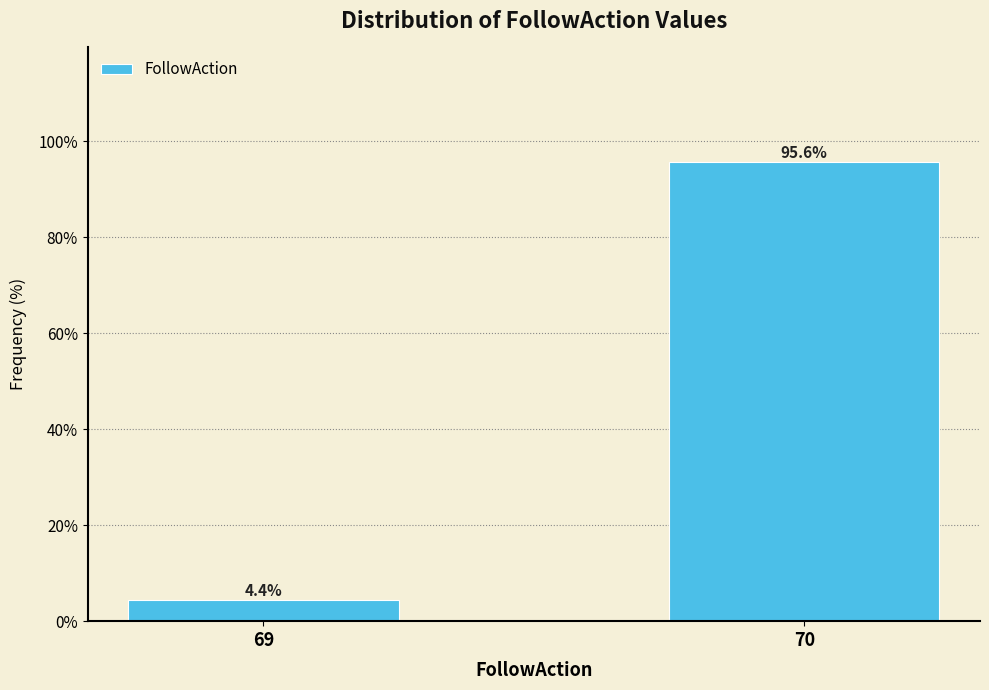

Reading left to right, what are all the values shown in this chart?

4.4	95.6